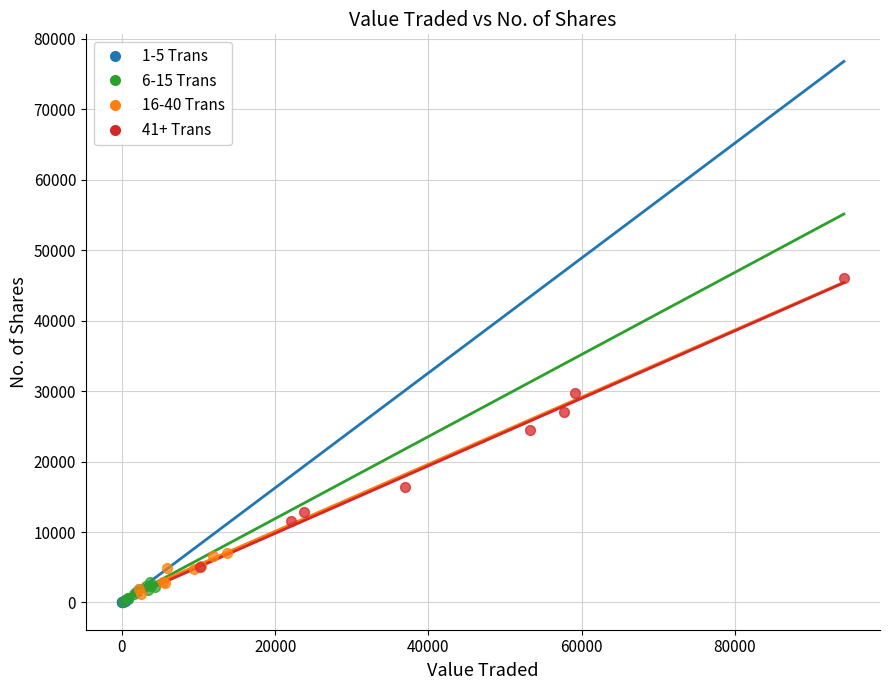

What are all the series names shown in the legend?

1-5 Trans, 6-15 Trans, 16-40 Trans, 41+ Trans